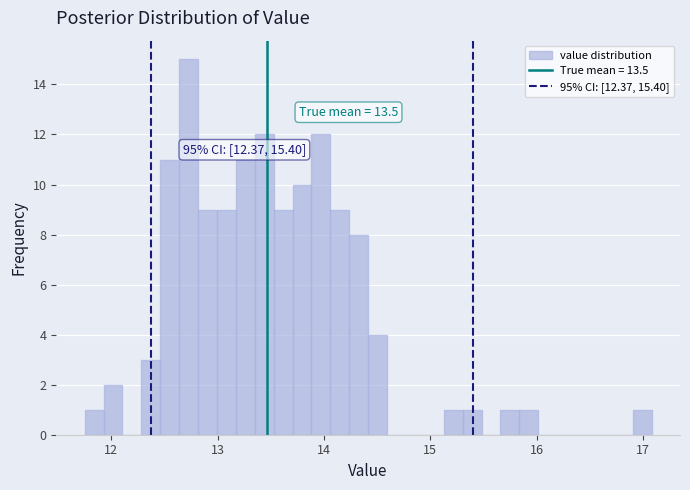

Around what value on the x-axis is the tallest bar? Give the approximate position of its centre, as read against the axis.

12.7